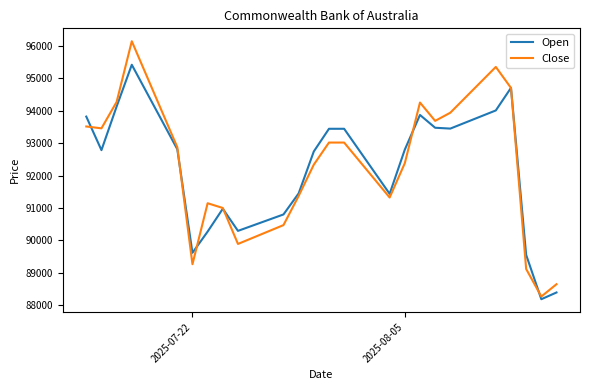

Which series has the largest range (max minus min)?

Close